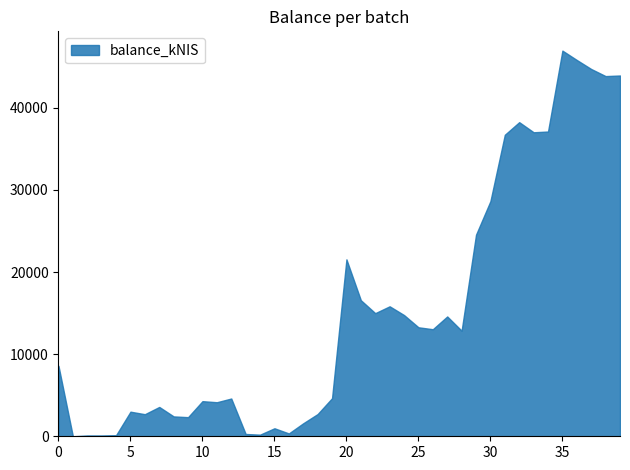

How many interior local peaks (higher than both neighbors) does the data have?

11